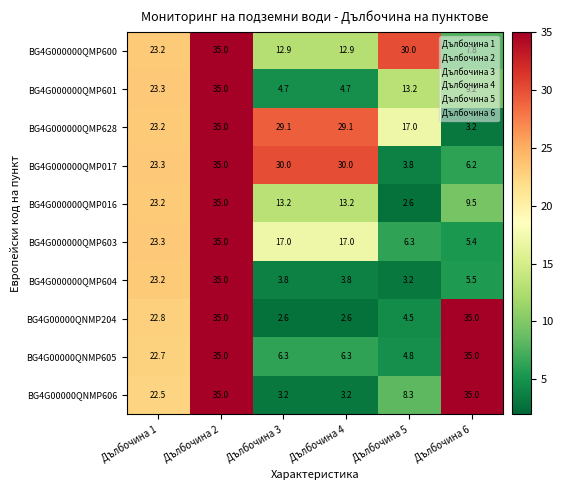

What is the minimum value shown in the chart?

2.6